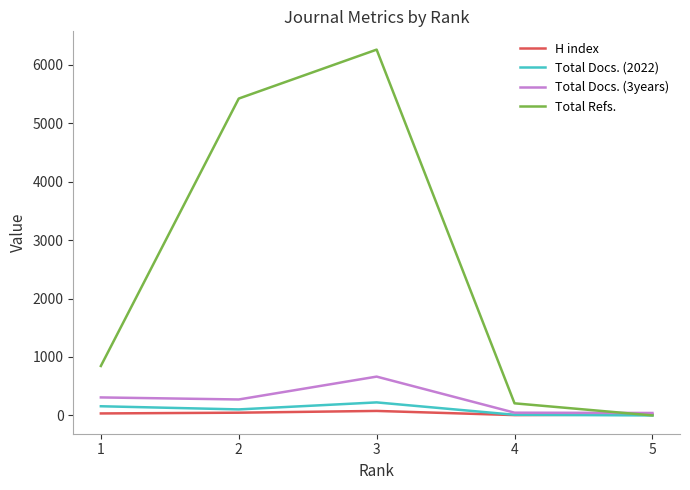

After their last crossing, which series has the higher values: H index or Total Docs. (2022)?

H index